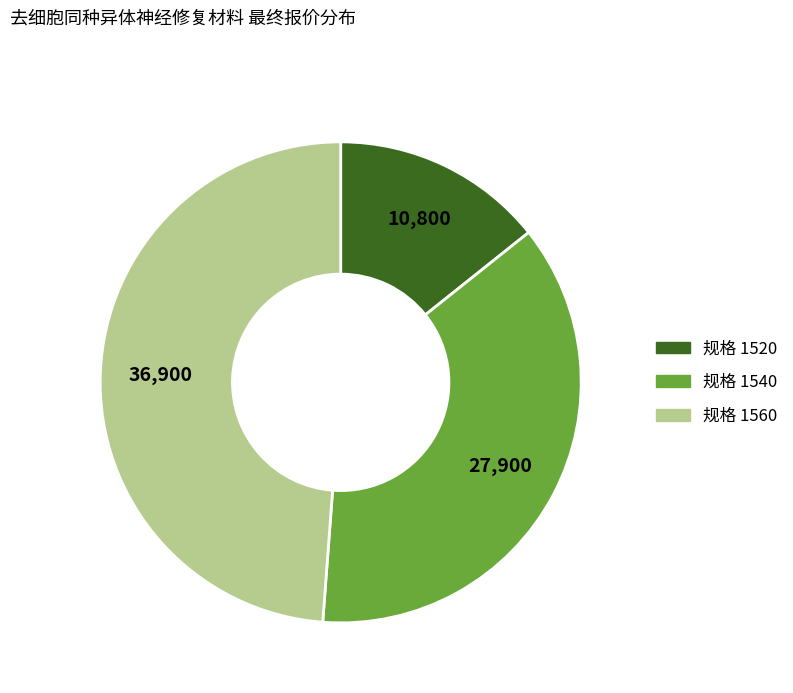

Is there any slice that represents more than half of the pie?

No